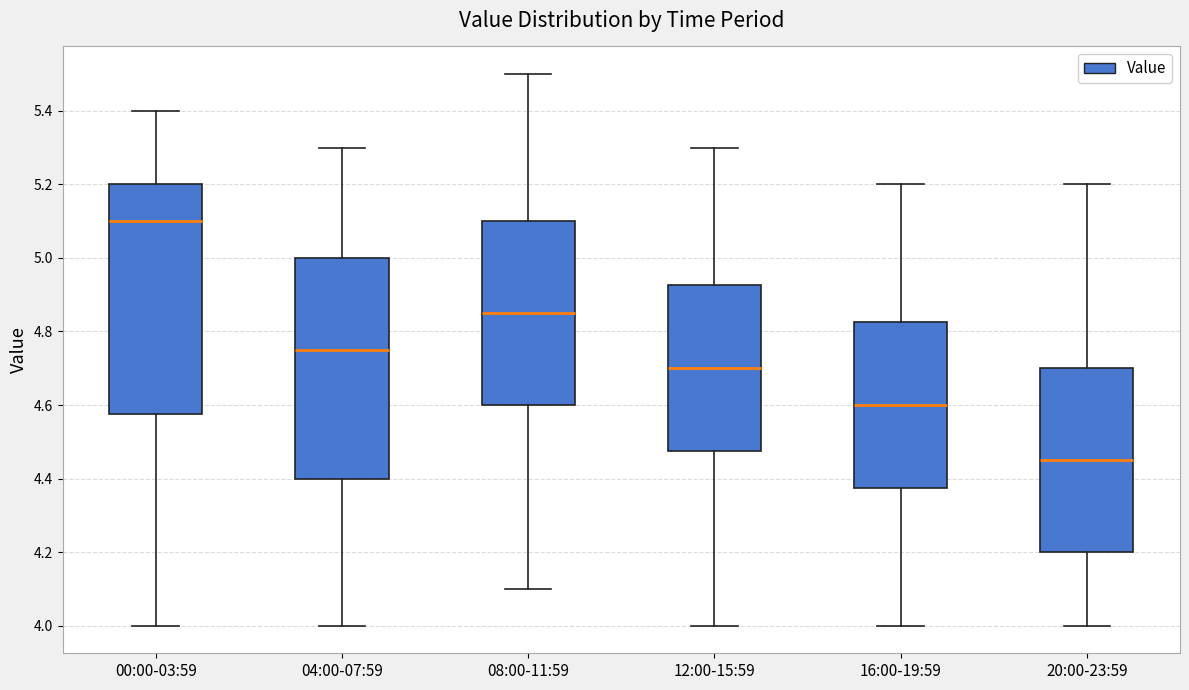

Where does the upper whisker of the box for 00:00-03:59 end on the y-axis? The values are not printed on the chart, so give them approximately, as read against the axis.

5.40